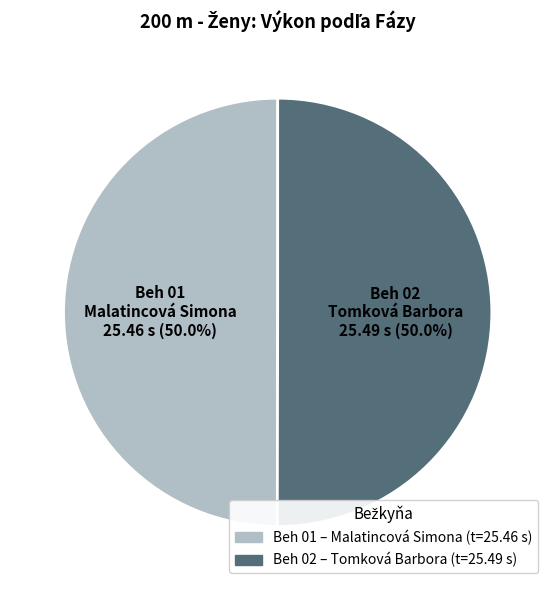

What percentage is the Beh 01 slice, to the nearest percent?

50%